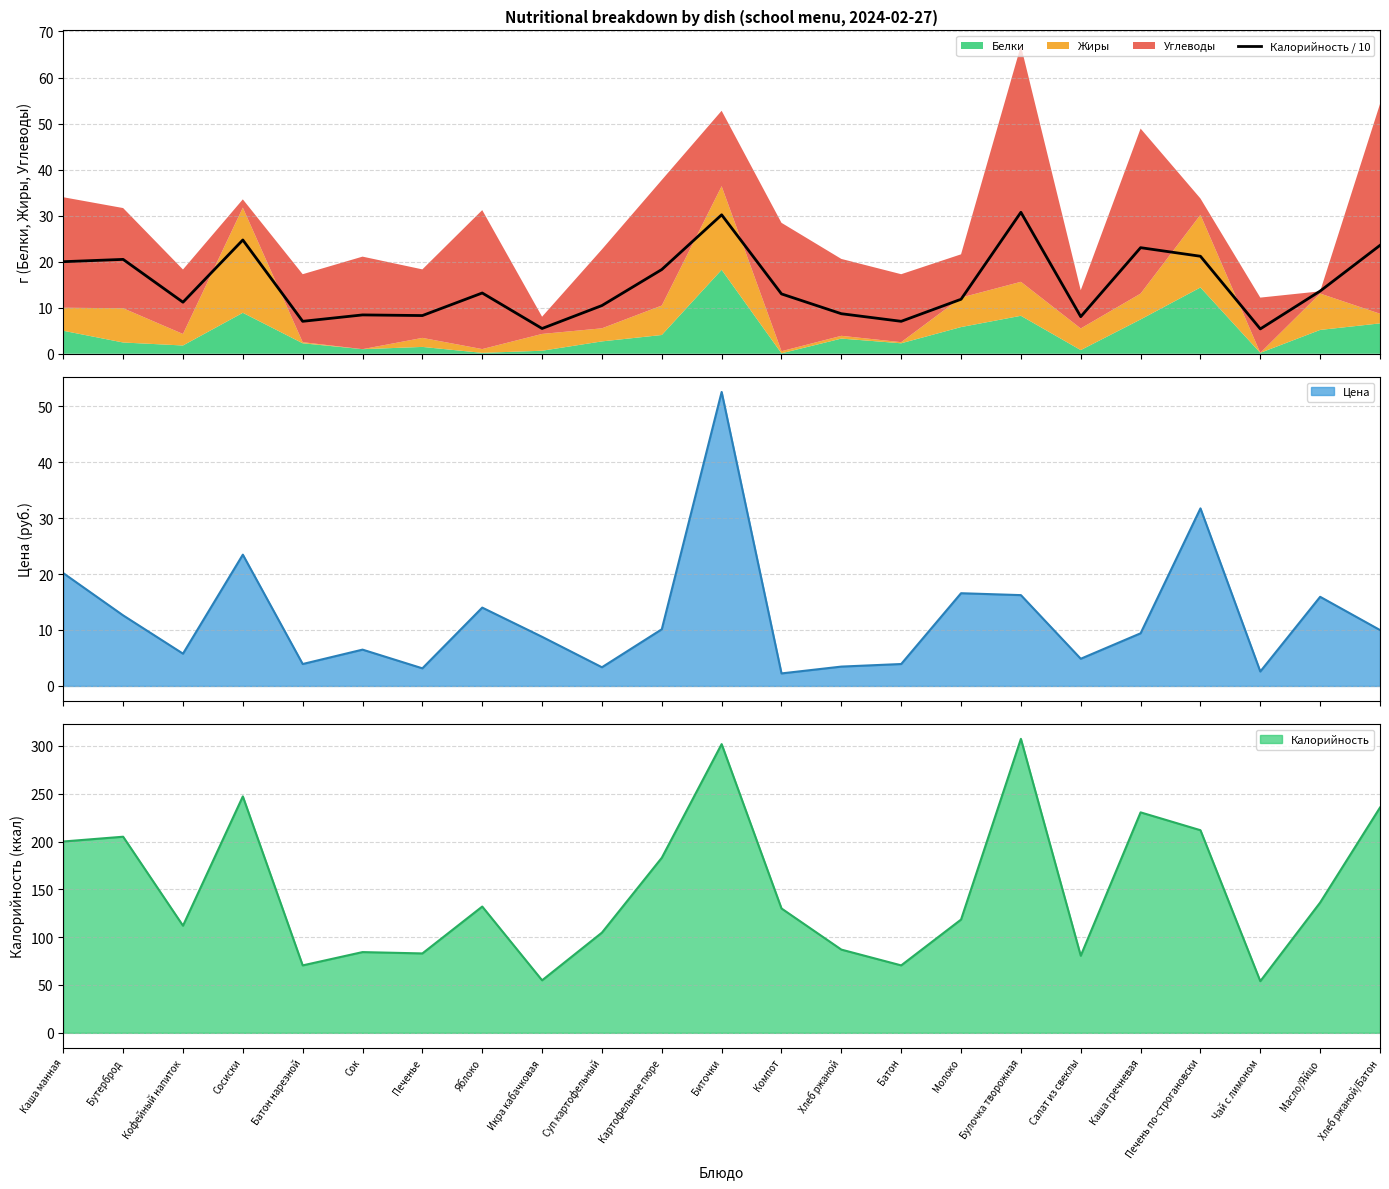

Which category has the lowest value across all series?

Чай с лимоном